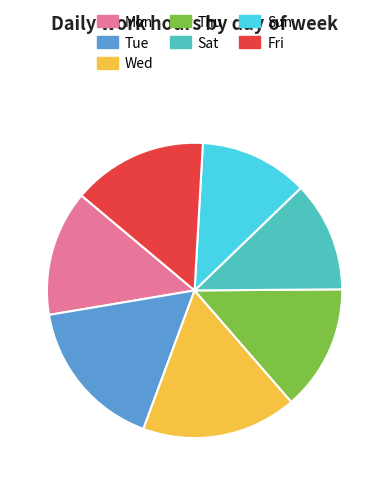

Is the sum of Thu and Wed greater than half?

No